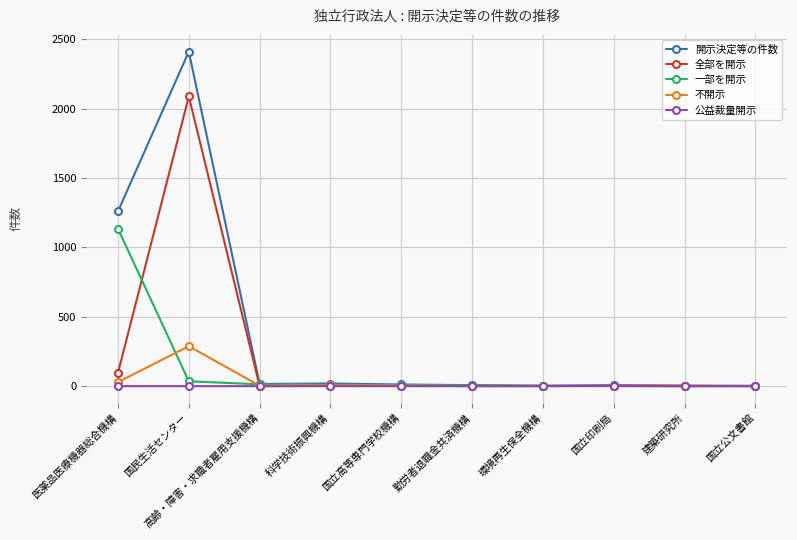

At which label is 不開示 closest to 144?

医薬品医療機器総合機構